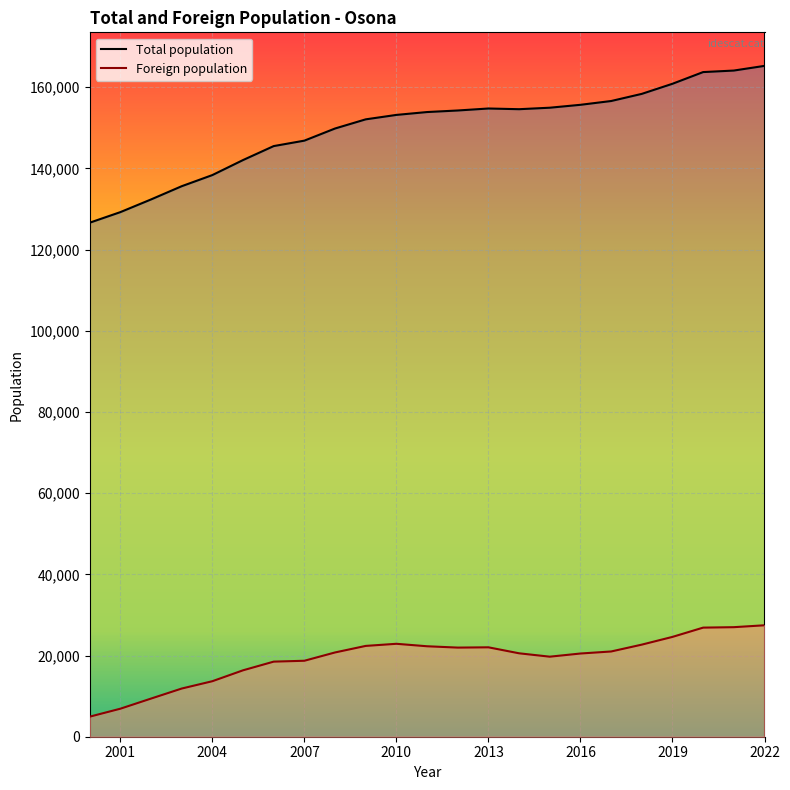

At which category does the chart reach its peak across all series?

2022